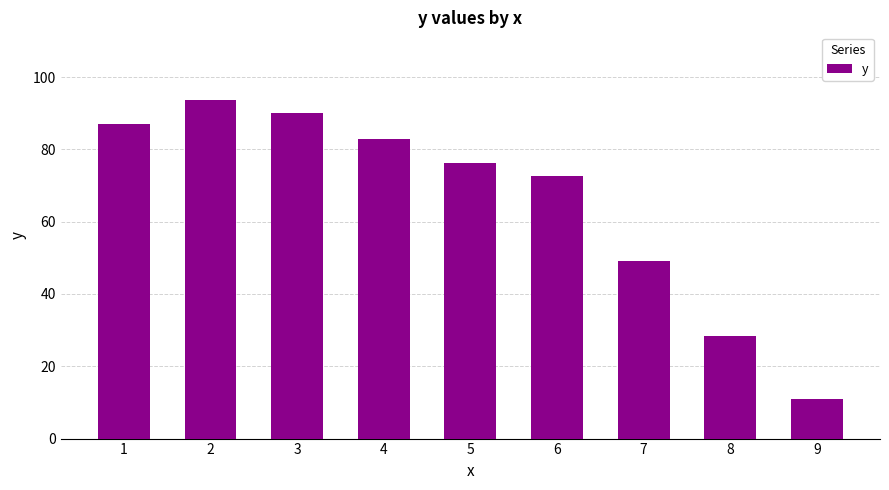

What is the difference between the second highest and minimum values?

79.1